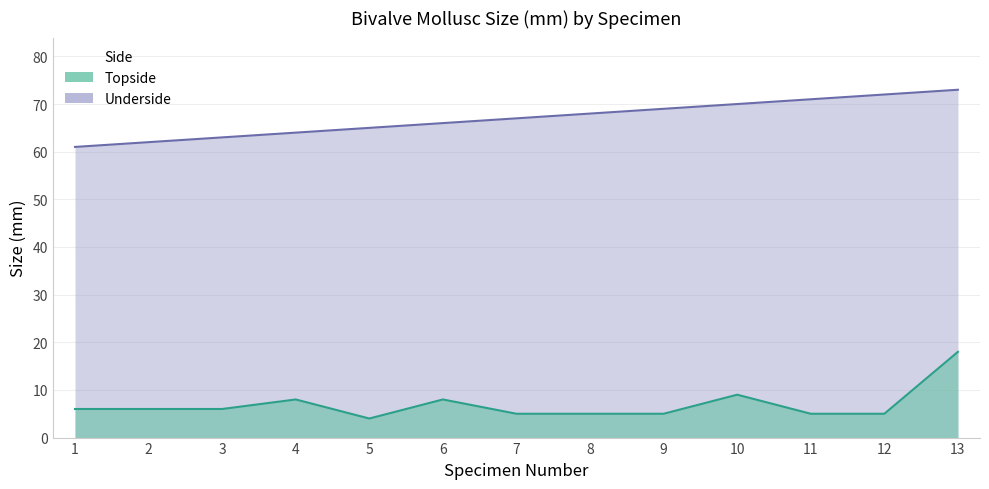

At 11, list the series in order from largest to smallest.

Underside, Topside